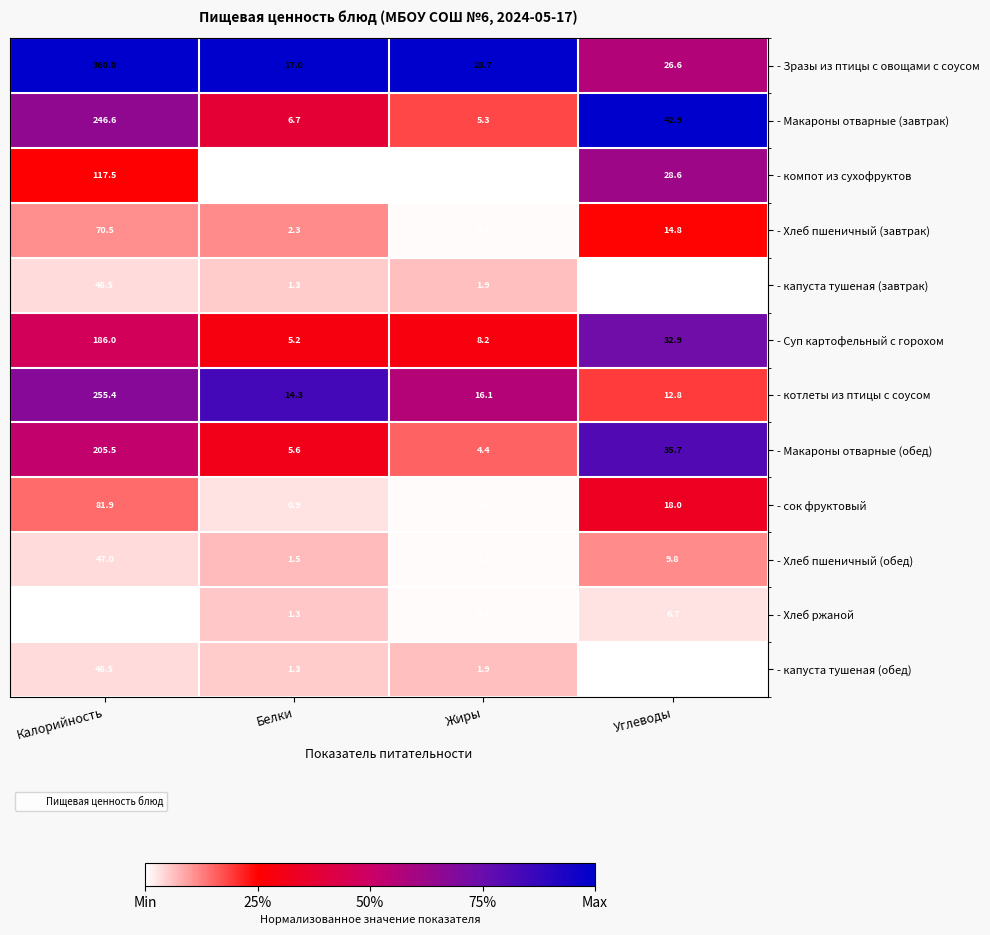

The - капуста тушеная (завтрак) series shows 1.2 at Жиры. True or false?

False